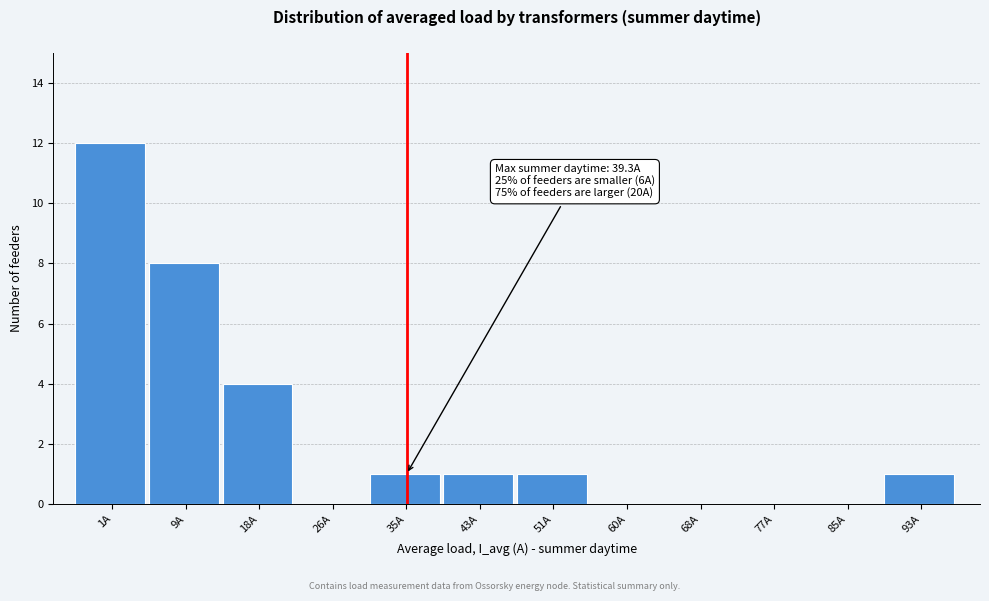

What is the maximum value shown in the chart?

12